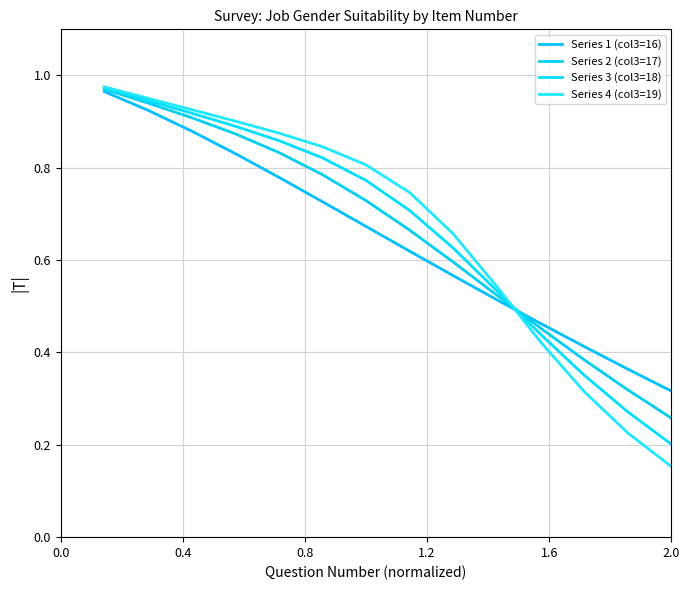

At how many categories does at least one series exceed 0?

14